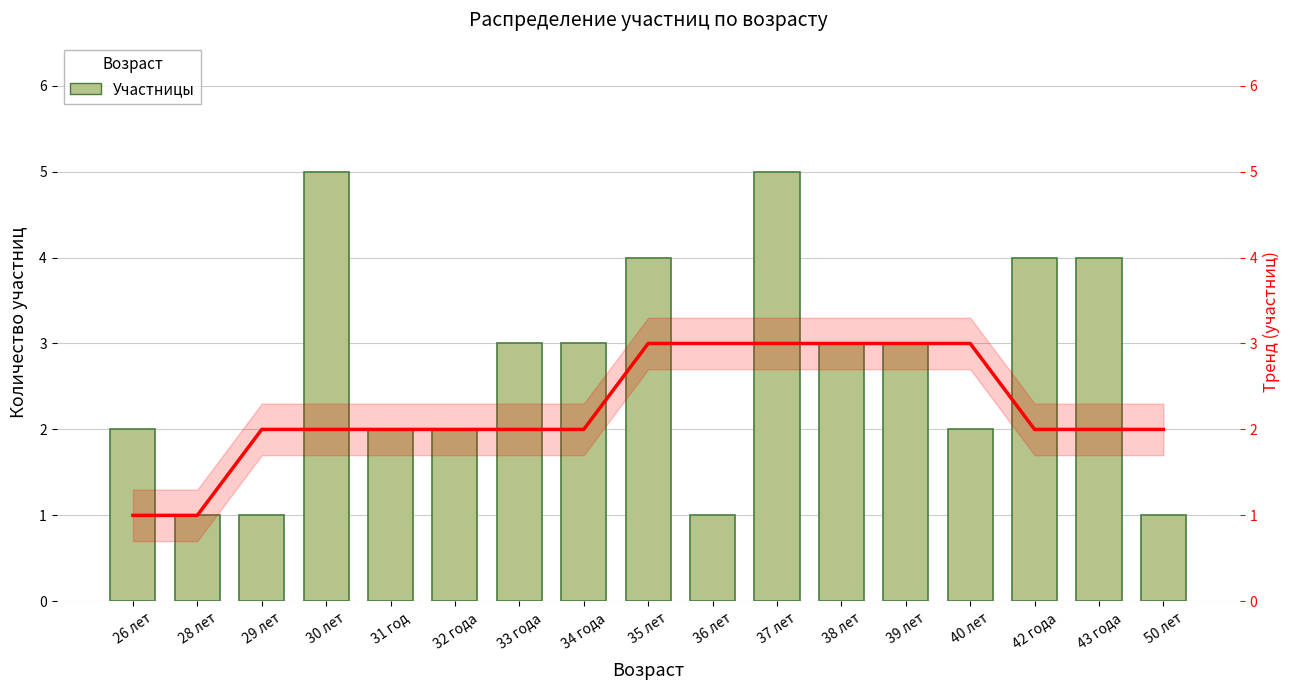

List the series in order of their peak value, lowest first.

Тренд, Количество участниц